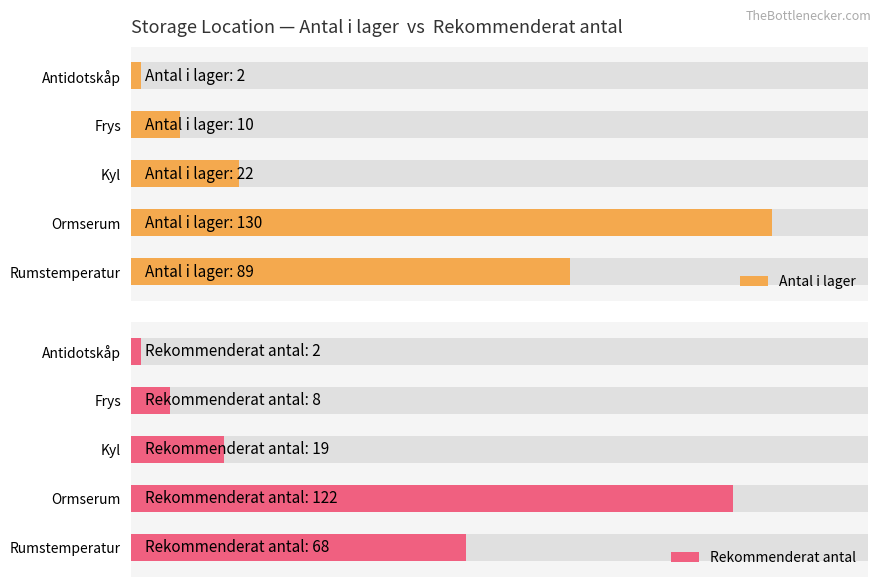

List the series in order of their overall mean, lowest first.

Rekommenderat antal, Antal i lager